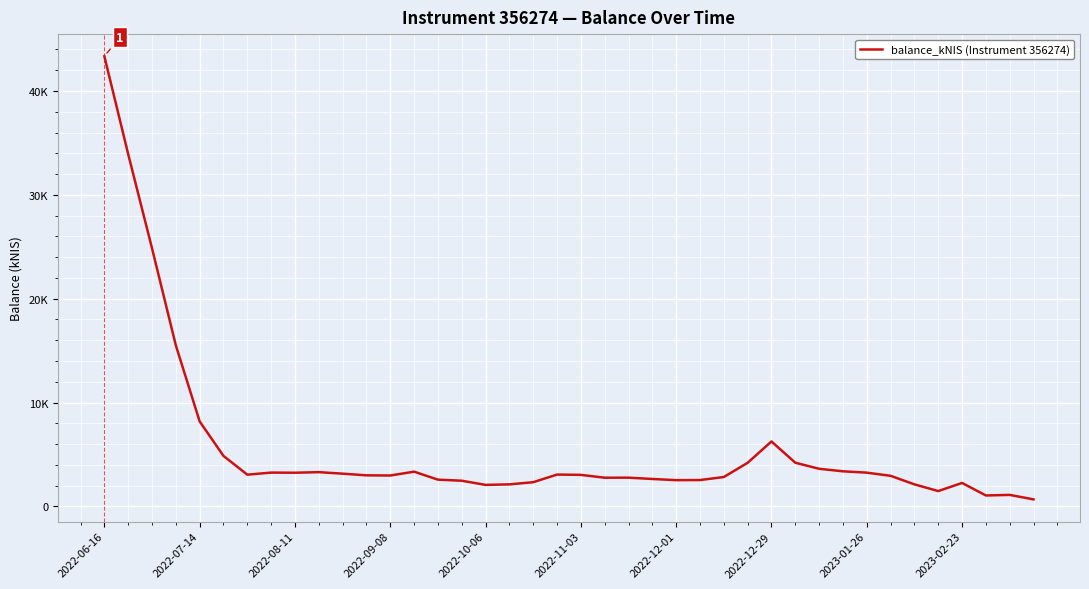

Is this an area chart (filled region under the line)?

No